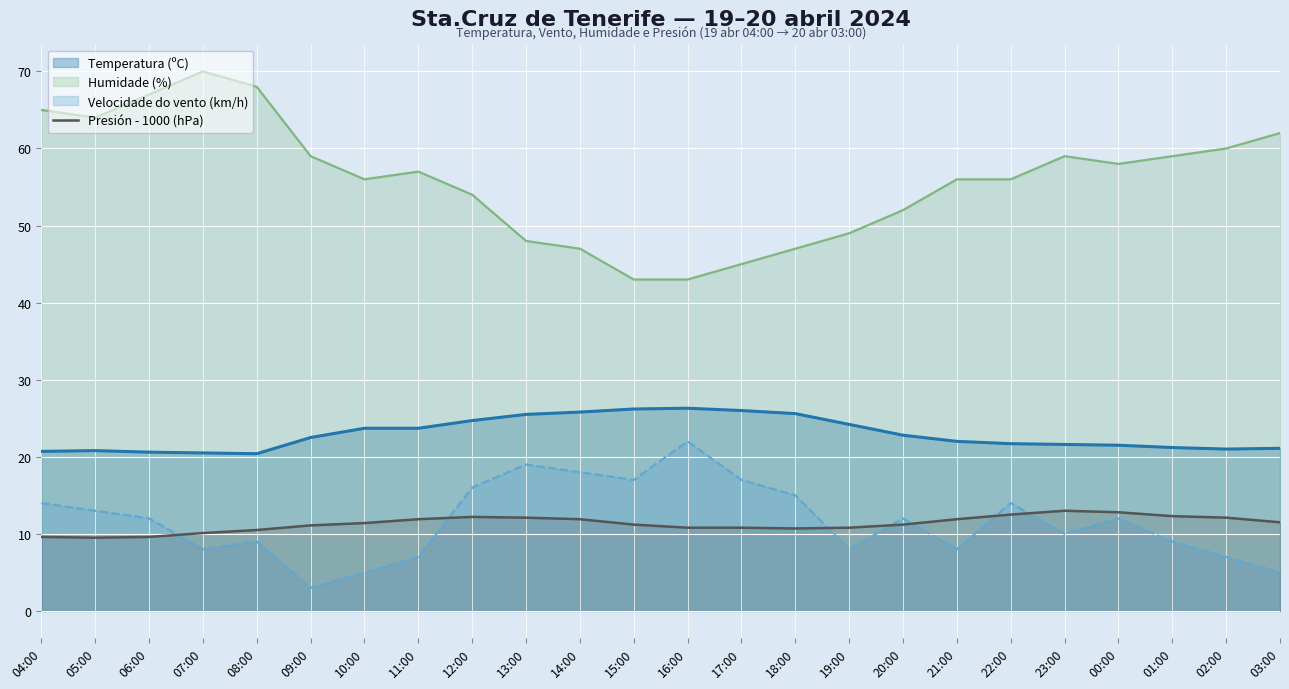

Which label corresponds to the largest value in the chart?

07:00